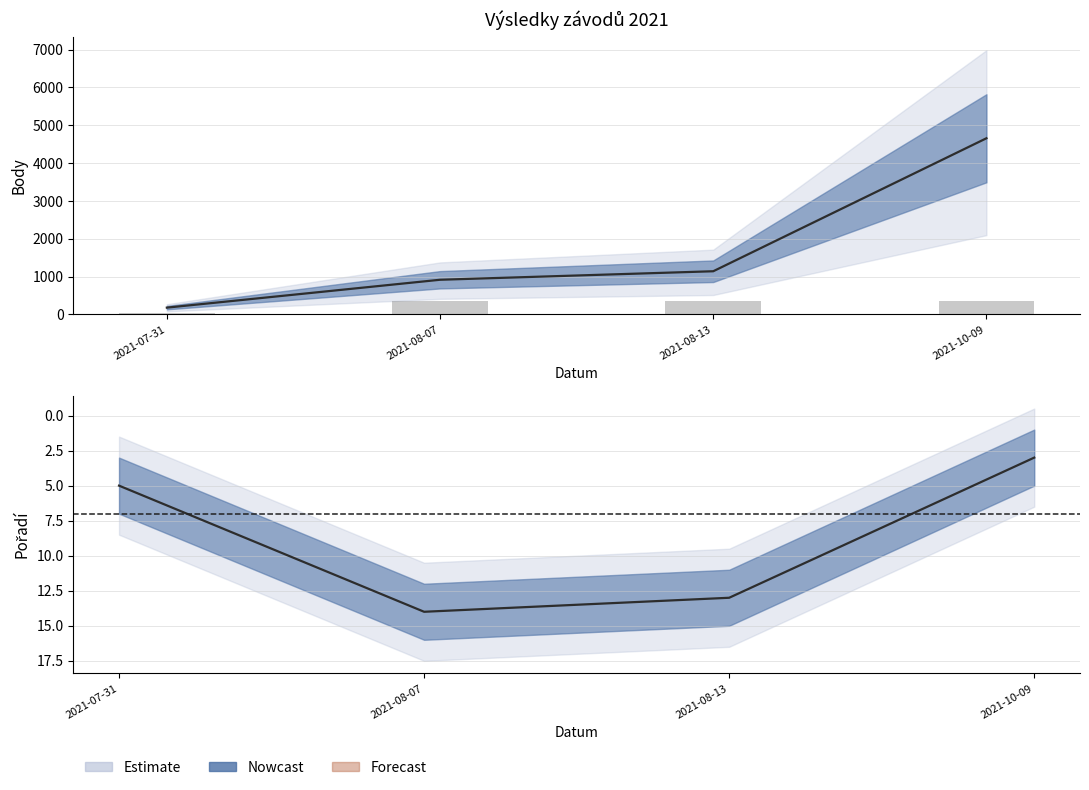

Where does the Pořadí series first go above 13?

2021-08-07